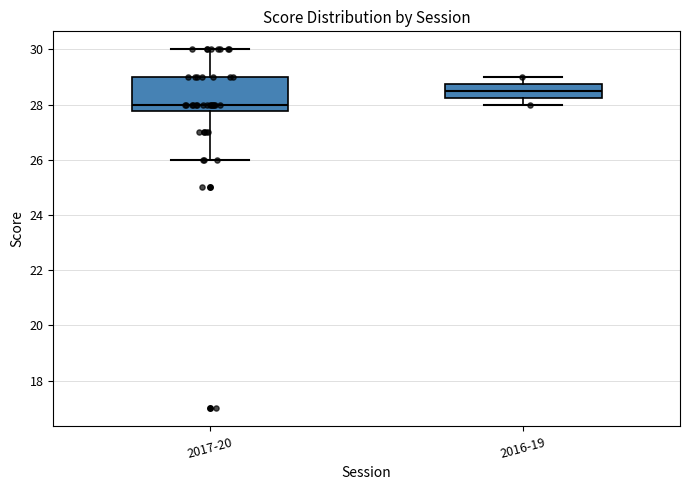

Which box's median line is the lowest?

2017-20